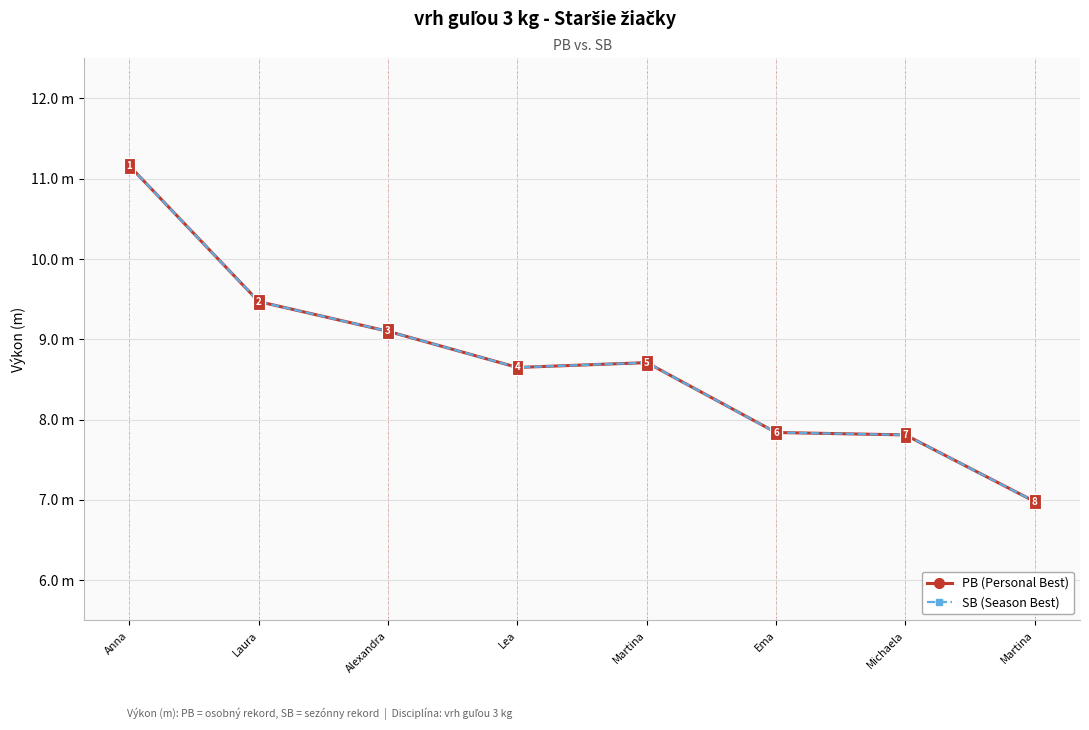

Does the chart have visible grid lines?

Yes